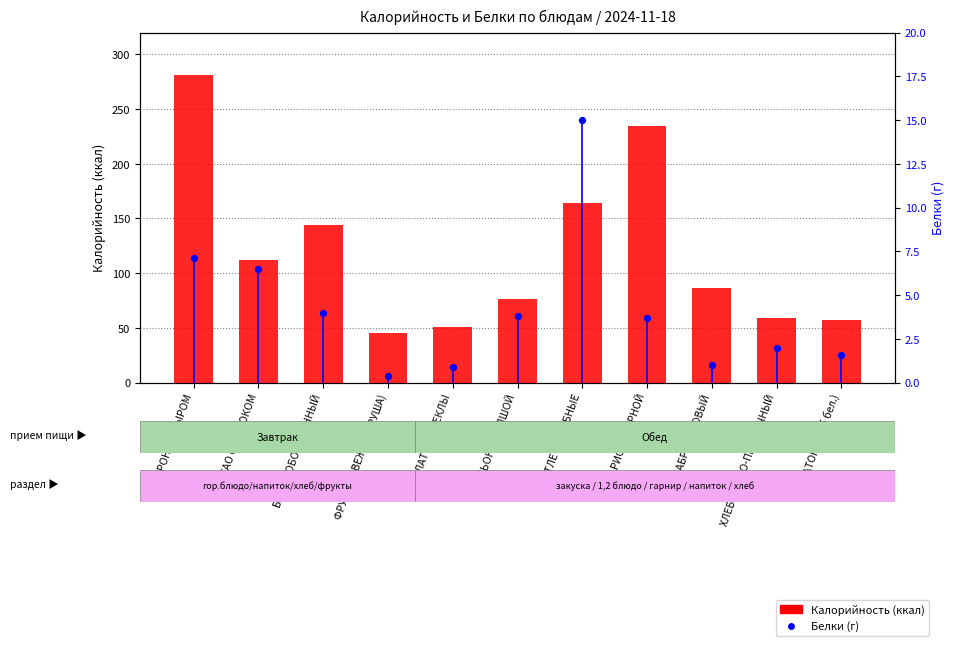

Which series has the largest Y range (max minus min)?

Калорийность